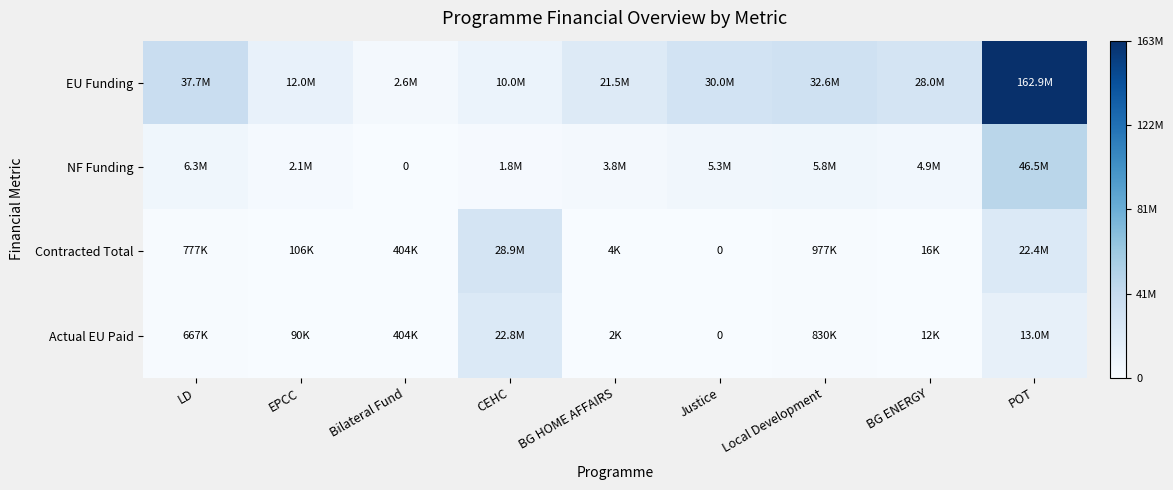

What is the total value across all series at Local Development?

40164705.1